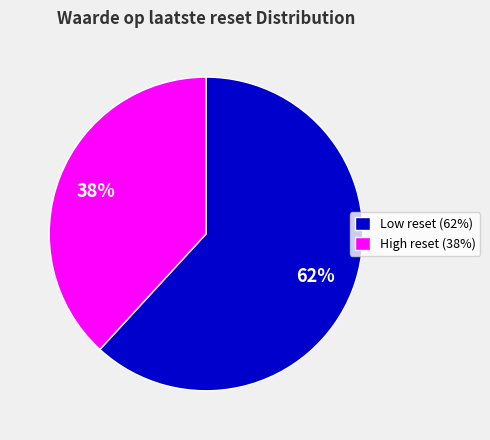

What is the ratio of the value at High reset (38%) to the value at Low reset (62%)?

0.6